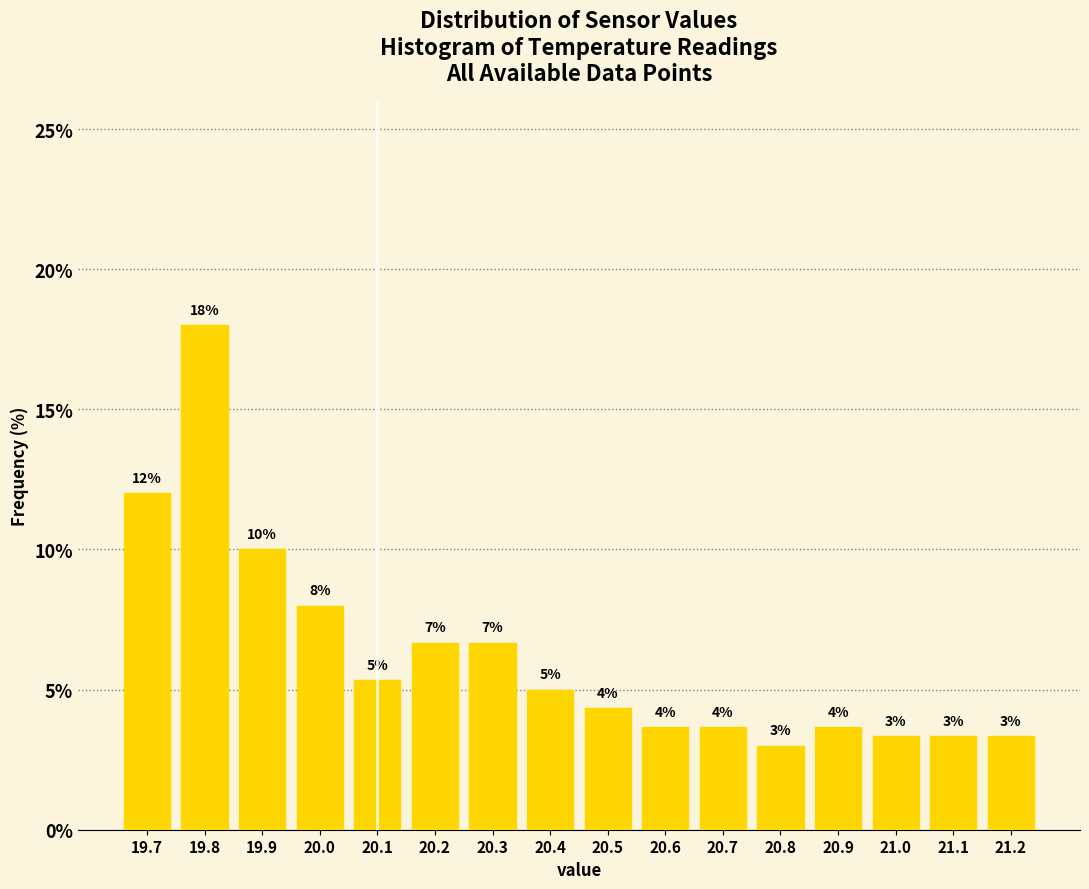

Over which range of the x-axis is the bar tallest?

19.75 to 19.85